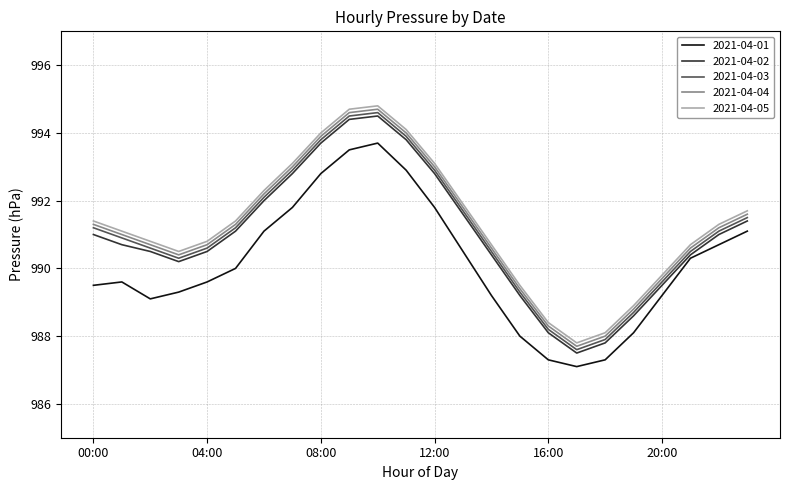

What is the average value of the 2021-04-02 series?

991.0